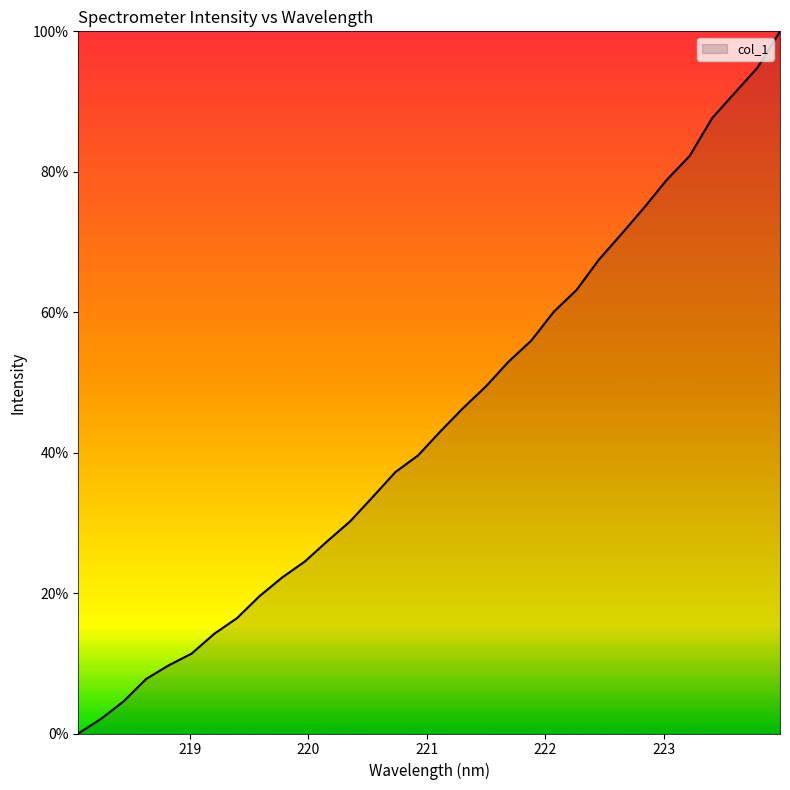

Reading right to left, what are all the values shown in this chart?

100.0	94.8	91.2	87.6	82.2	78.9	74.9	71.2	67.5	63.2	60.1	55.9	53.0	49.4	46.4	43.1	39.6	37.2	33.7	30.2	27.4	24.5	22.2	19.6	16.4	14.2	11.4	9.7	7.8	4.6	2.1	0.0